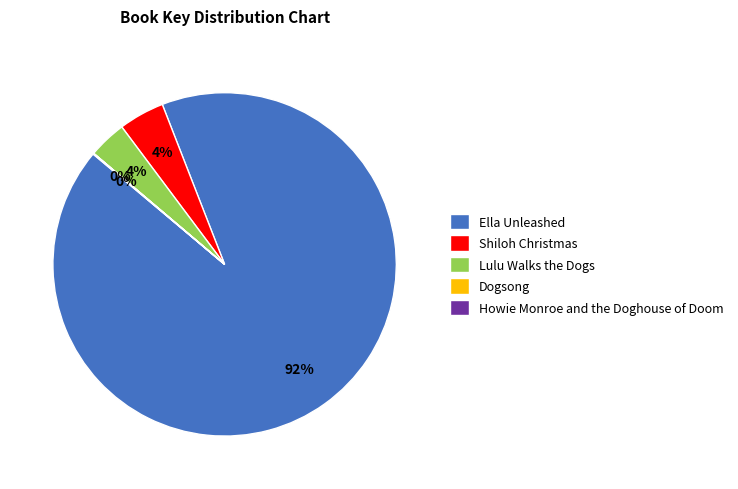

Does Shiloh Christmas account for over 50% of the chart?

No